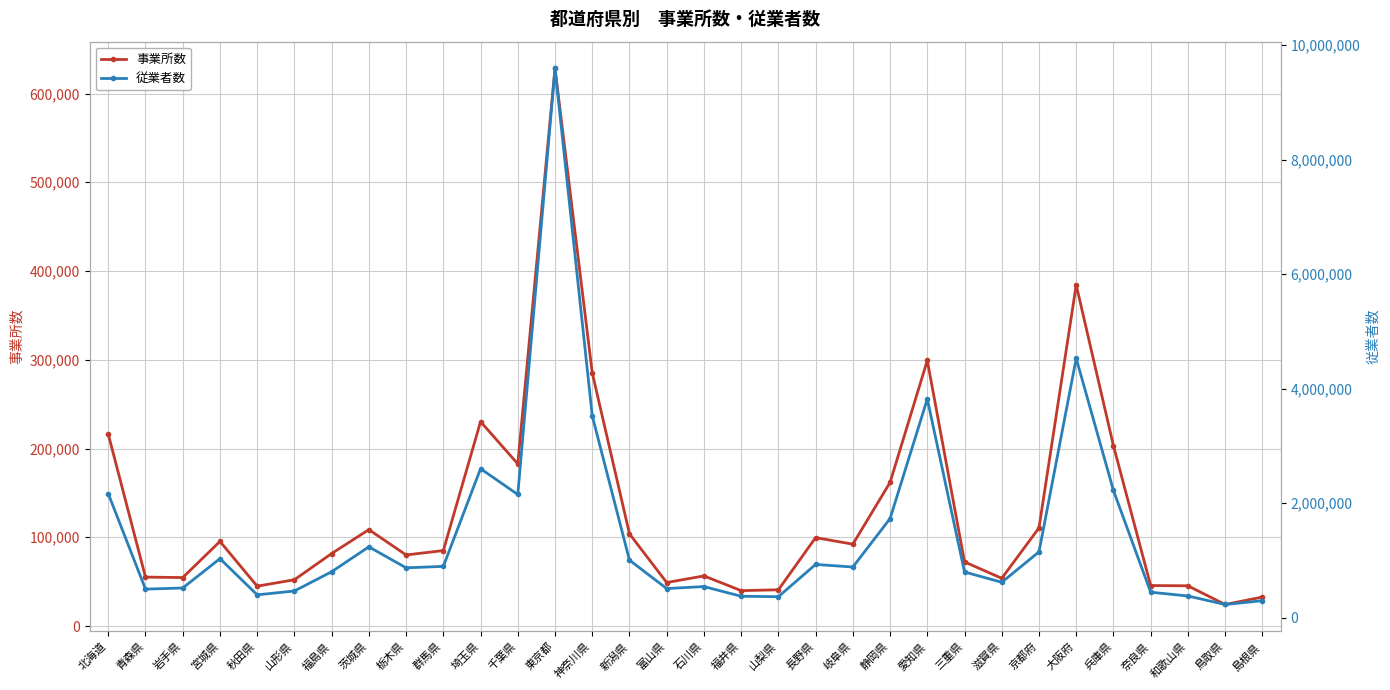

How many data points in 従業者数 are above 884667?

15